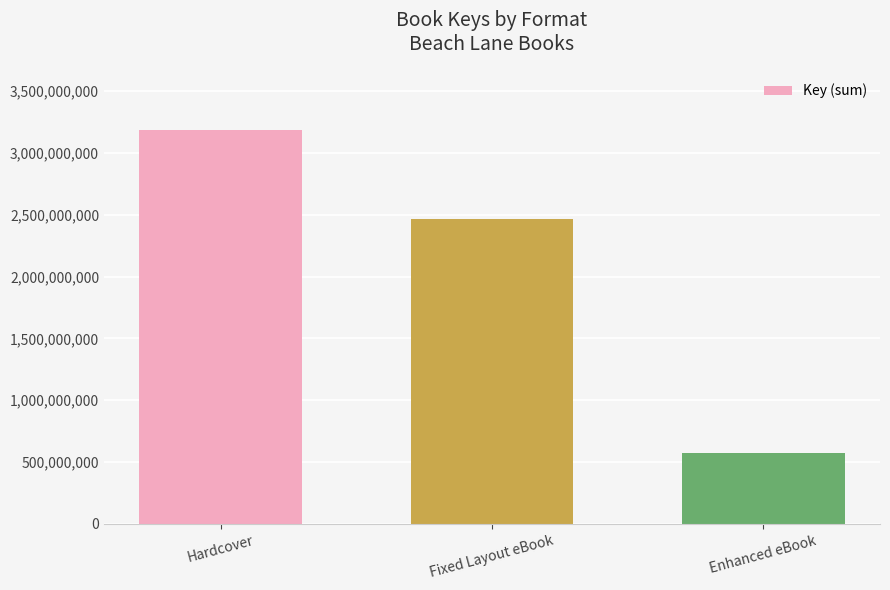

Where does the data first go above 2464502757?

Hardcover